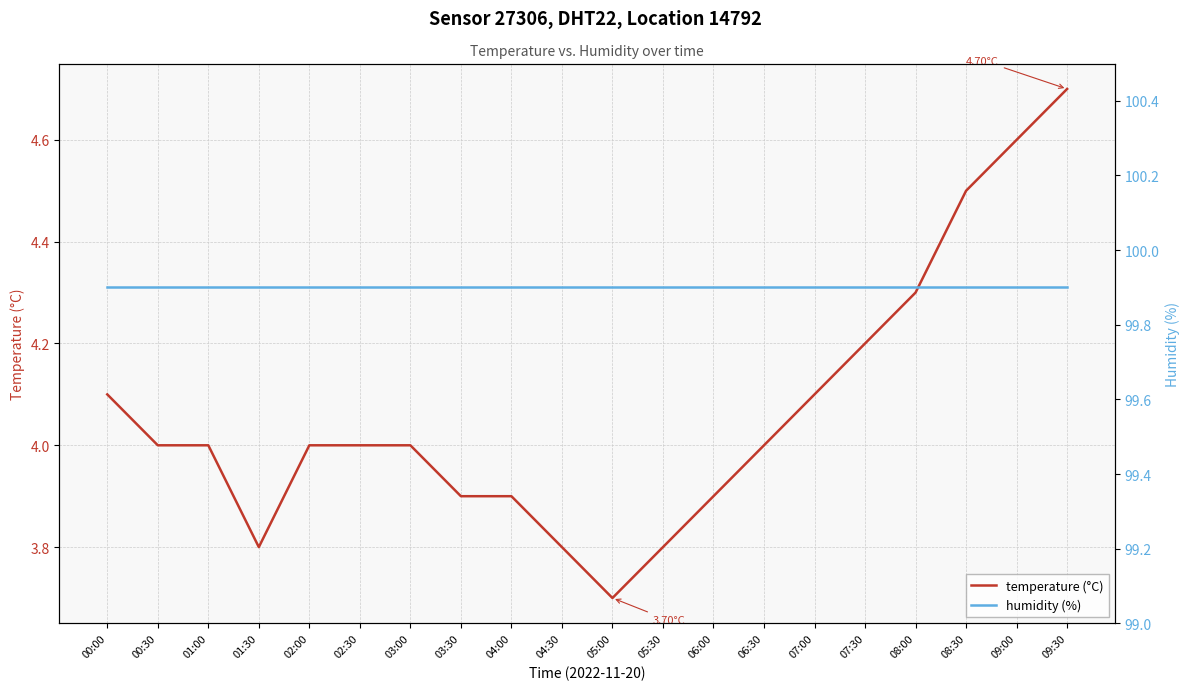

Which series has the widest spread of values?

temperature (°C)